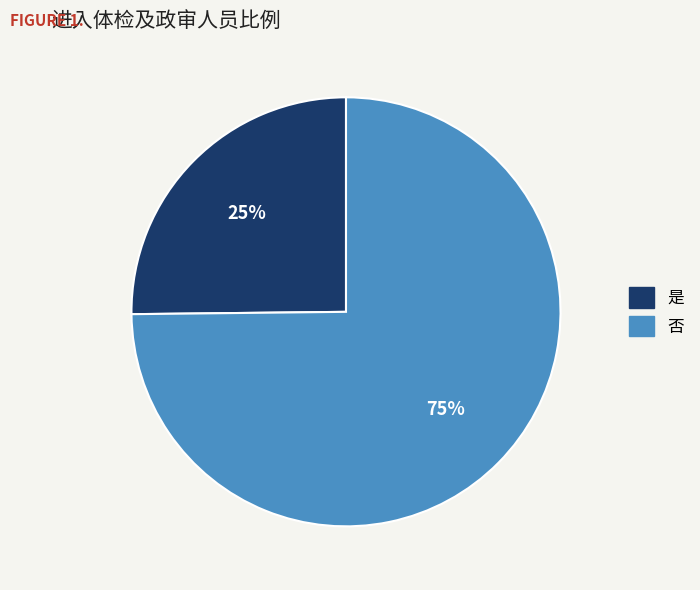

The 否 slice represents 81% of the pie. True or false?

False